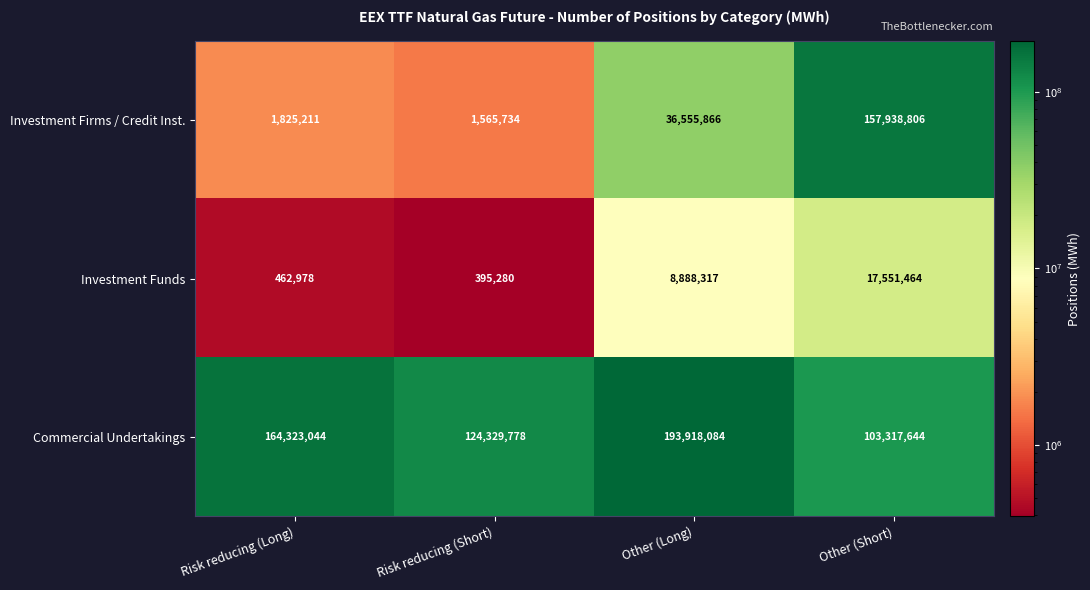

What is the sum of all Investment Funds values?

27298039